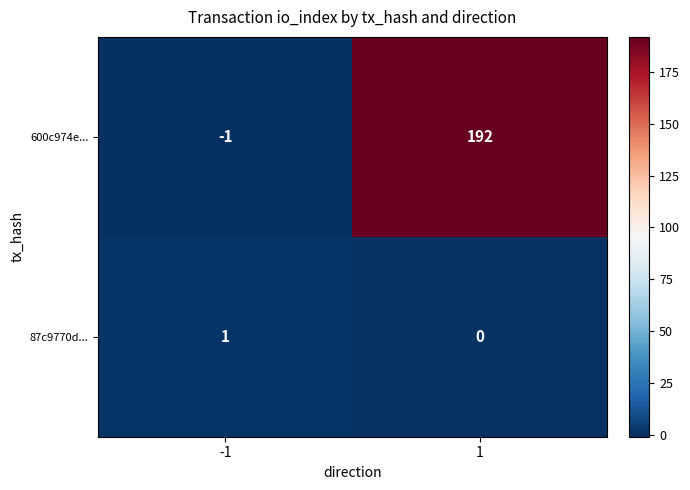

What is the difference between the highest and lowest values at 1?

192